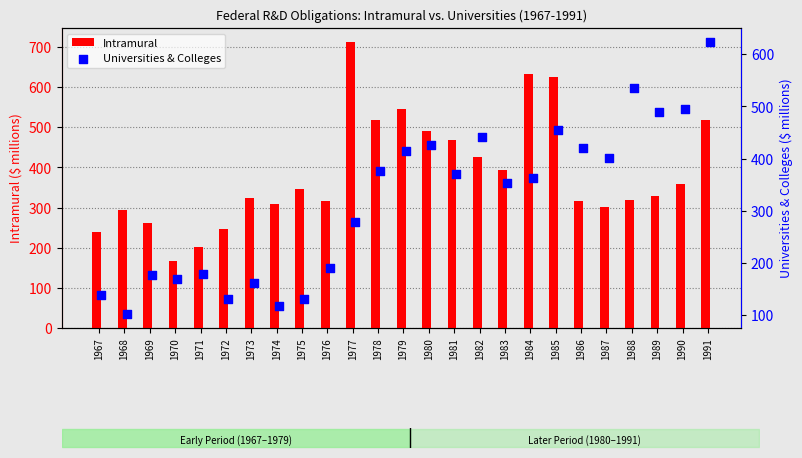

What is the minimum value for Intramural?

166.0